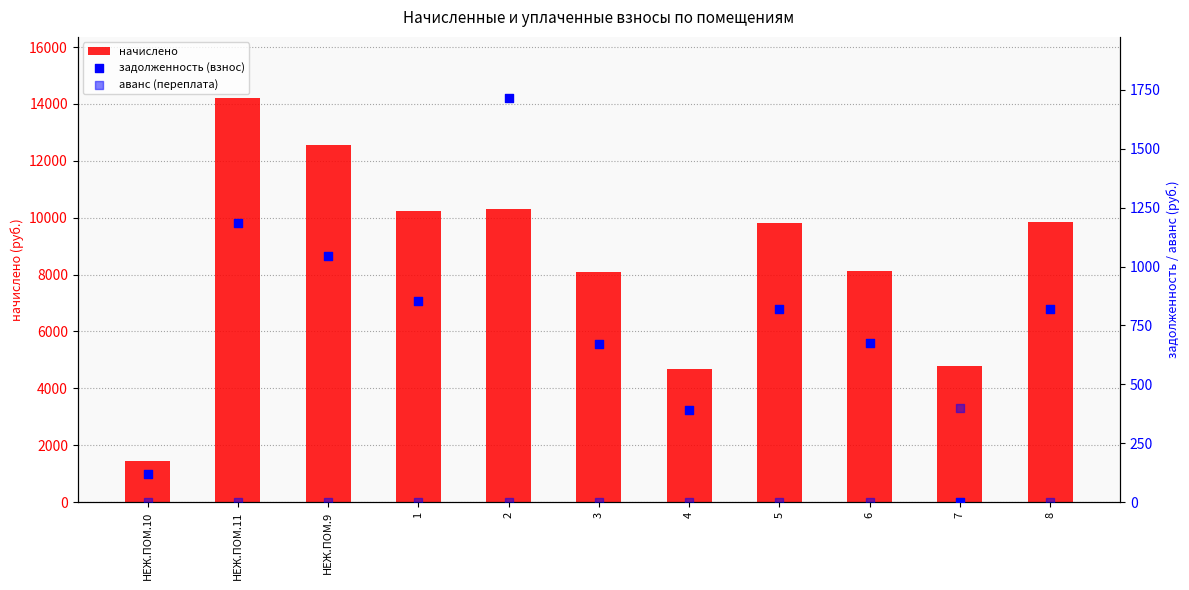

Which series has the largest Y range (max minus min)?

начислено